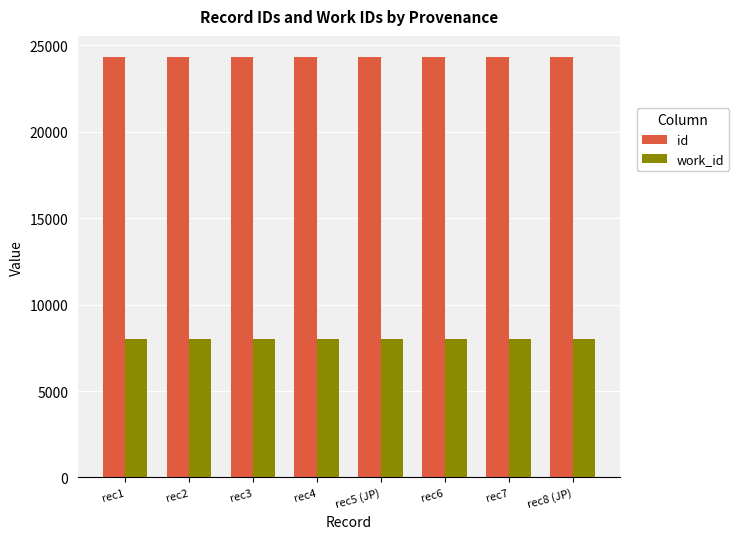

What is the minimum value for id?

24332